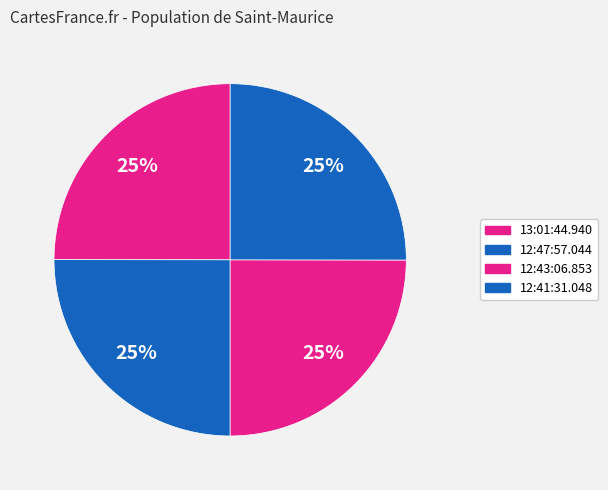

To the nearest percent, what portion does 12:41:31.048 represent?

25%